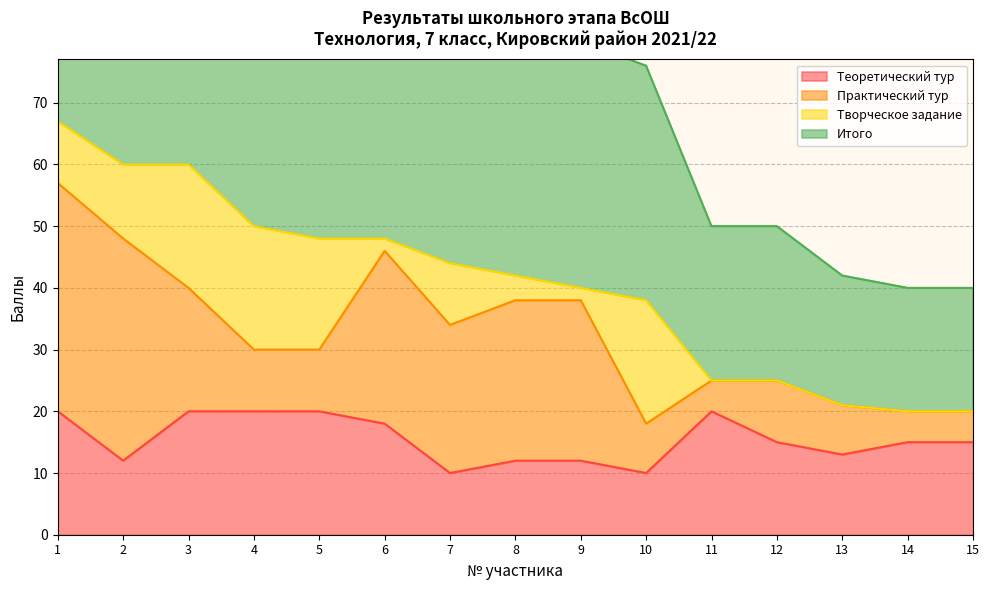

True or false: Итого and Теоретический тур cross at least once.

False